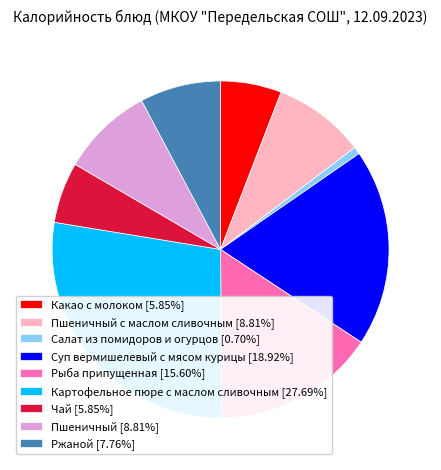

Combined, do Суп вермишелевый с мясом курицы [18.92%] and Какао с молоком [5.85%] account for over 50%?

No